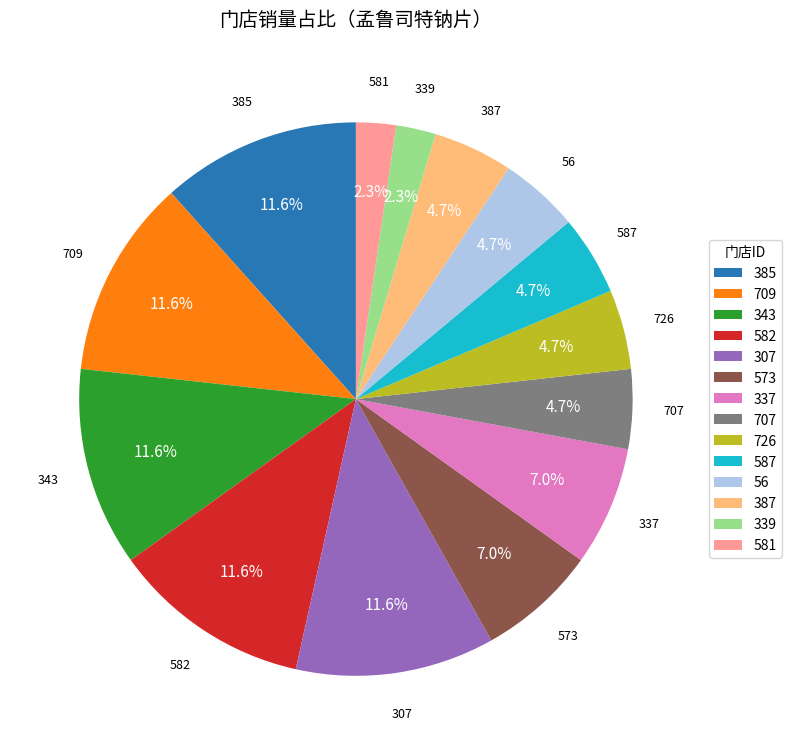

What is the ratio of the value at 387 to the value at 587?

1.0